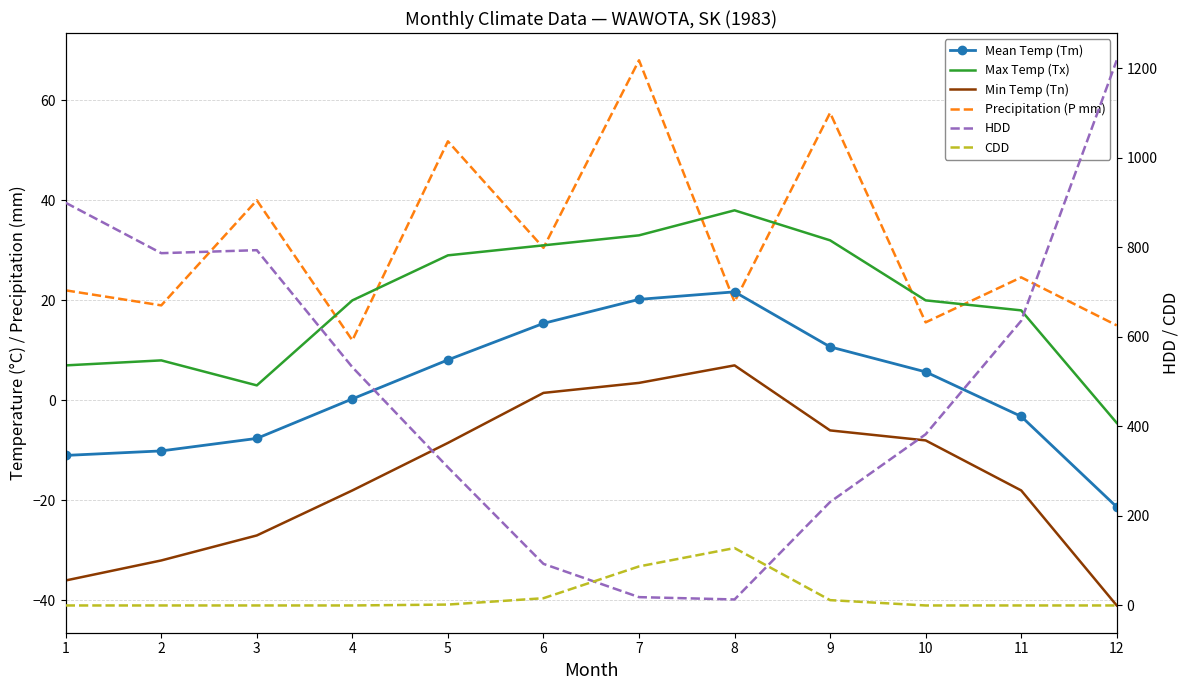

How many interior local valleys does the Max Temp (Tx) series have?

1